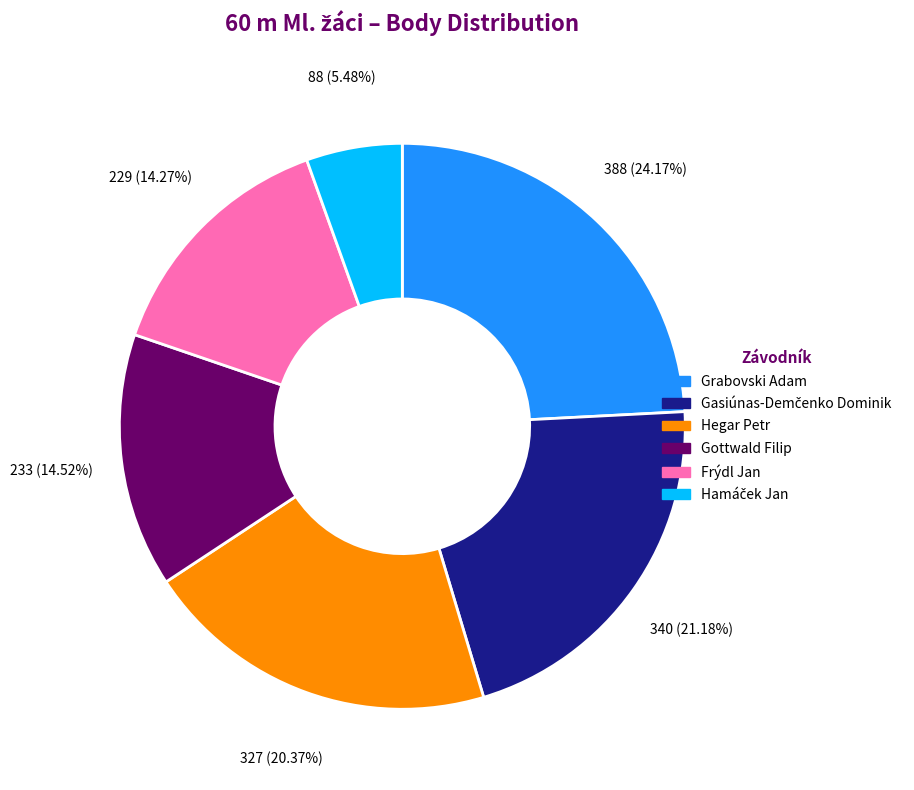

To the nearest percent, what is the difference between the largest and smallest slice percentages?

19%